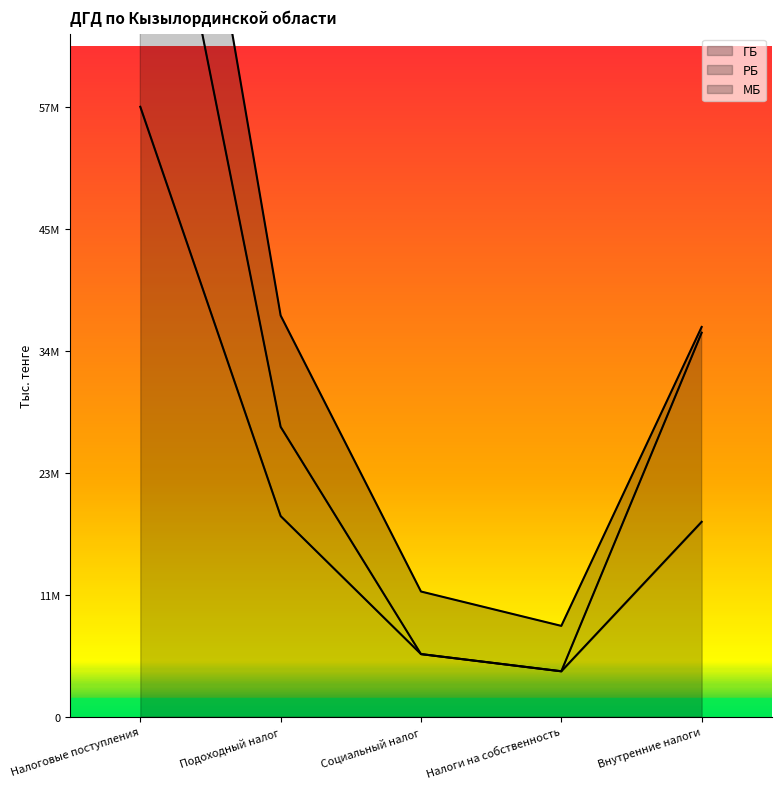

The value of РБ at Налоговые поступления is 21778041. True or false?

False